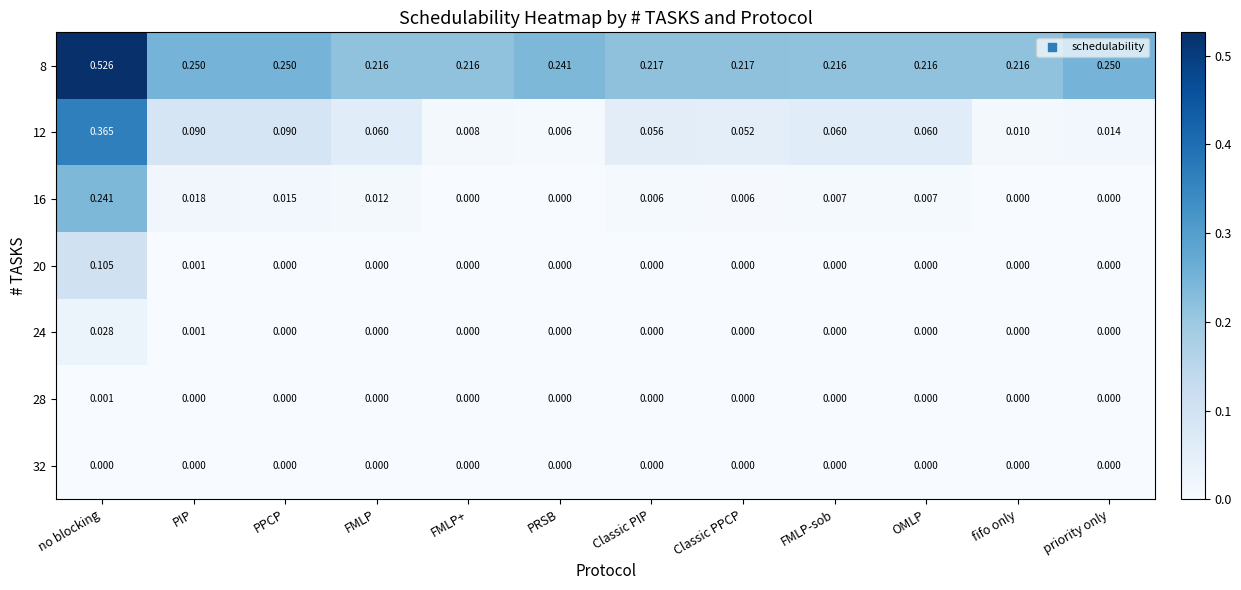

At which category does the chart reach its peak across all series?

no blocking